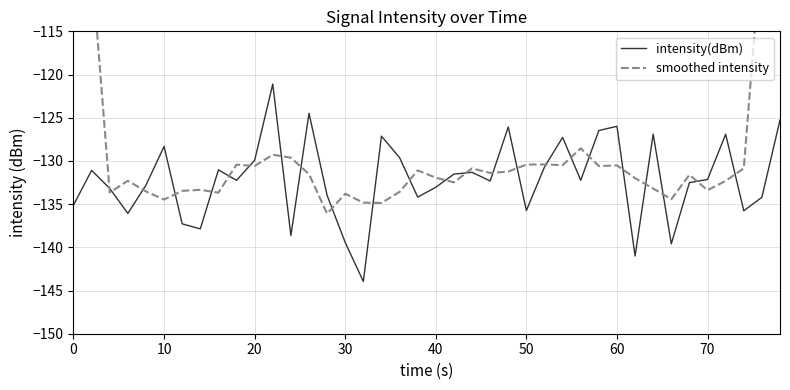

List the series in order of their overall mean, highest first.

smoothed intensity, intensity(dBm)